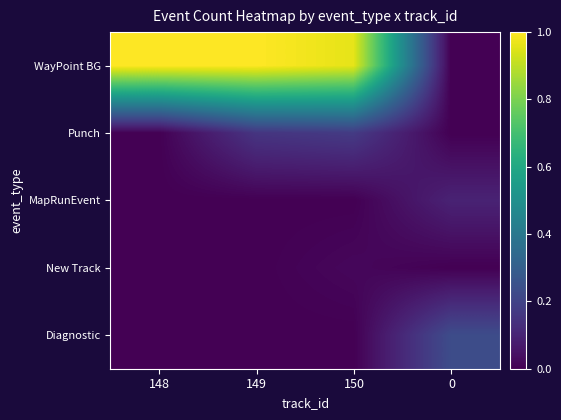

Between 148 and 150, which series saw the biggest shift?

Punch